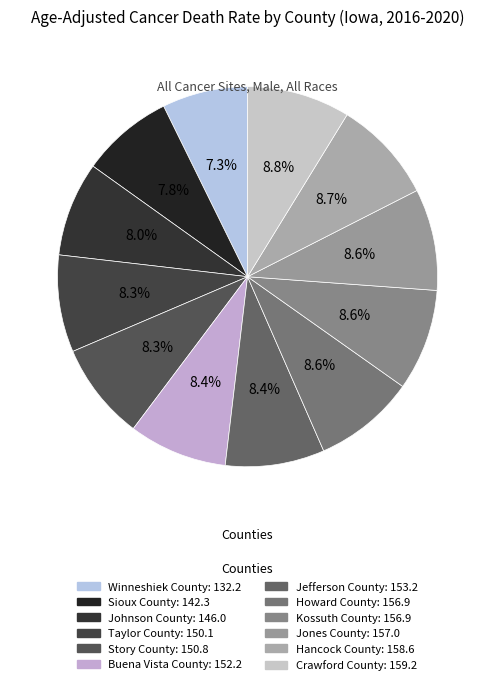

Is there any slice that represents more than half of the pie?

No